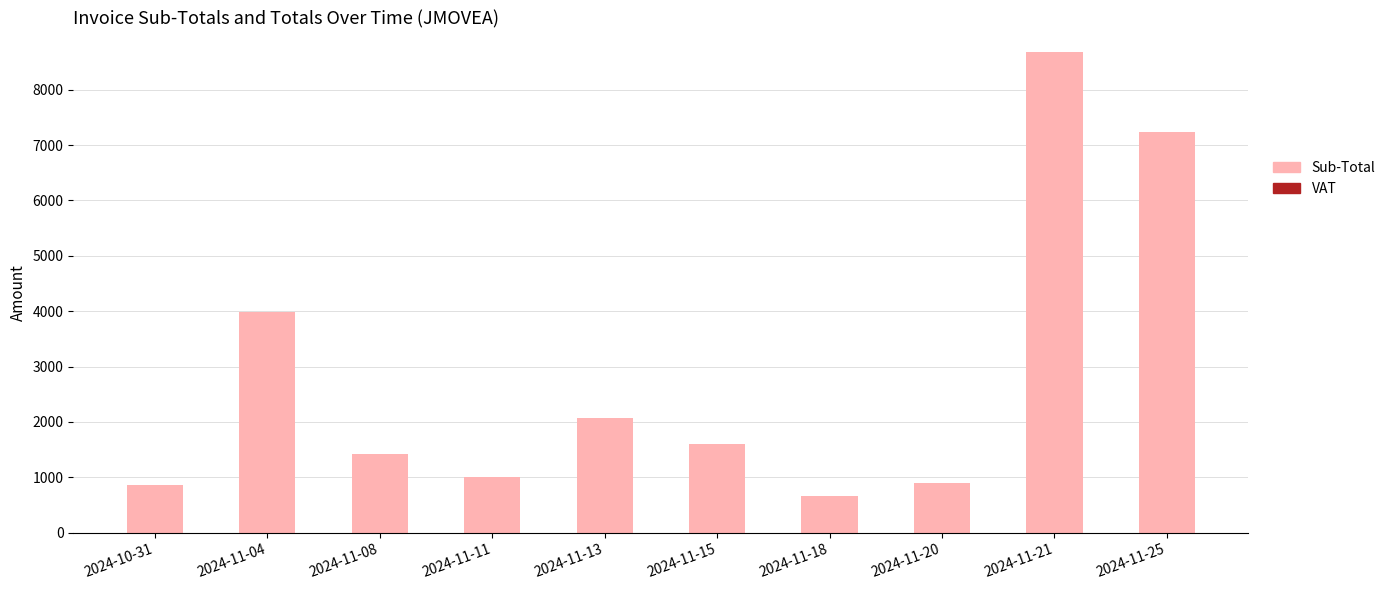

Count the number of values greater than 1601.

5